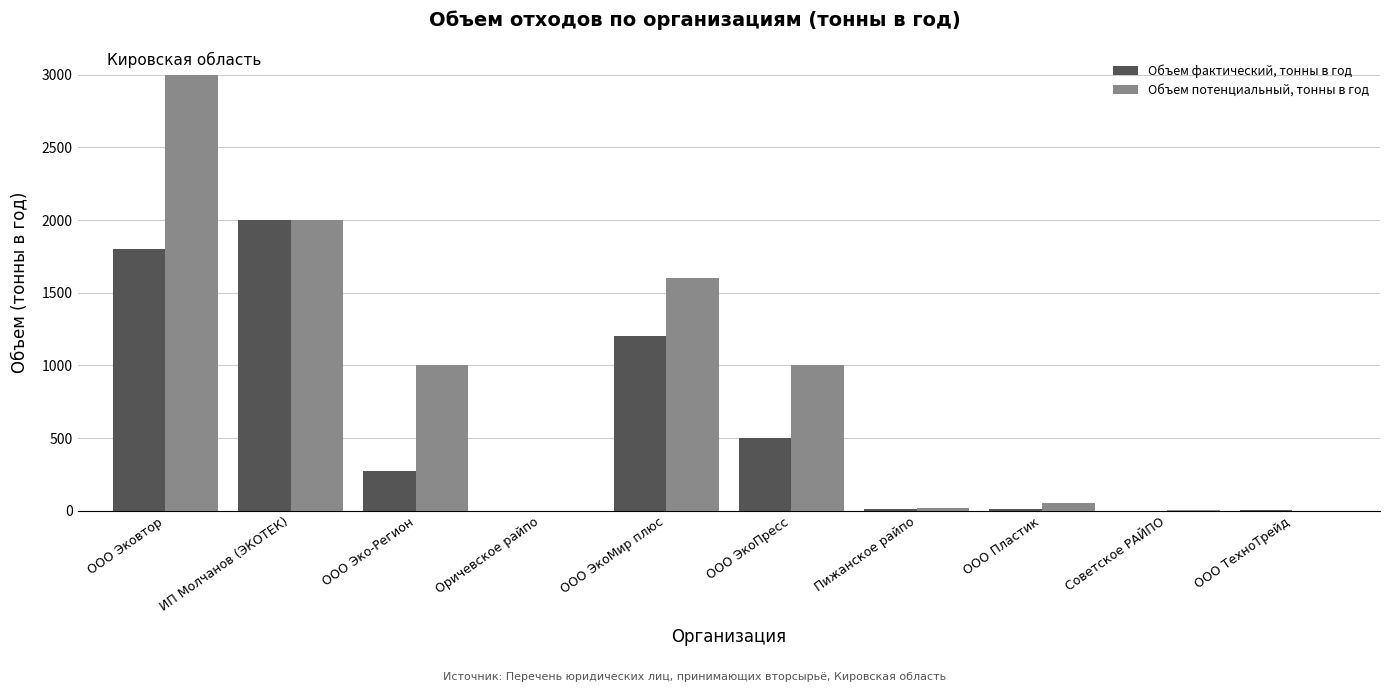

Between ООО Эко-Регион and Пижанское райпо, which series saw the biggest shift?

Объем потенциальный, тонны в год